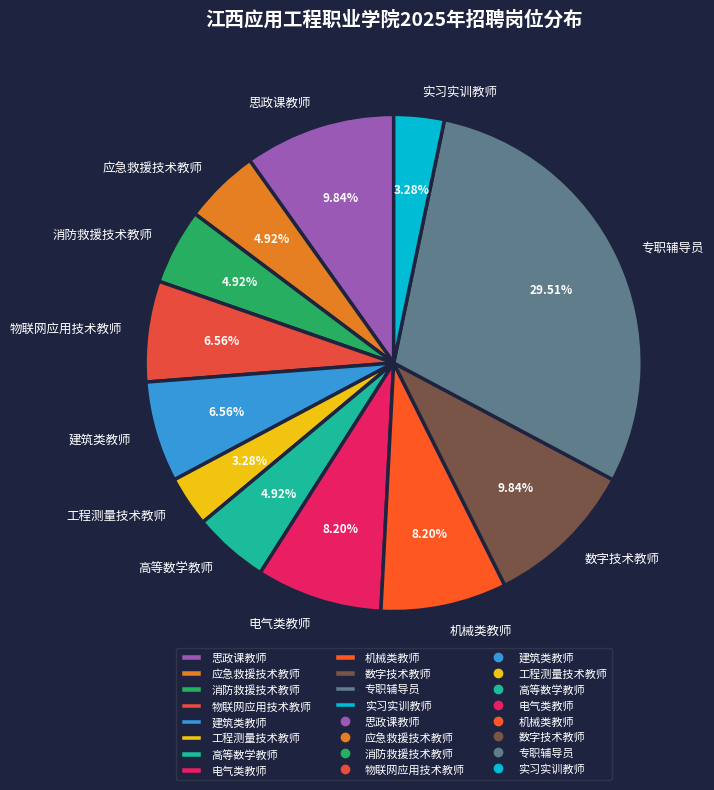

Do 建筑类教师 and 应急救援技术教师 together represent more than half of the pie?

No